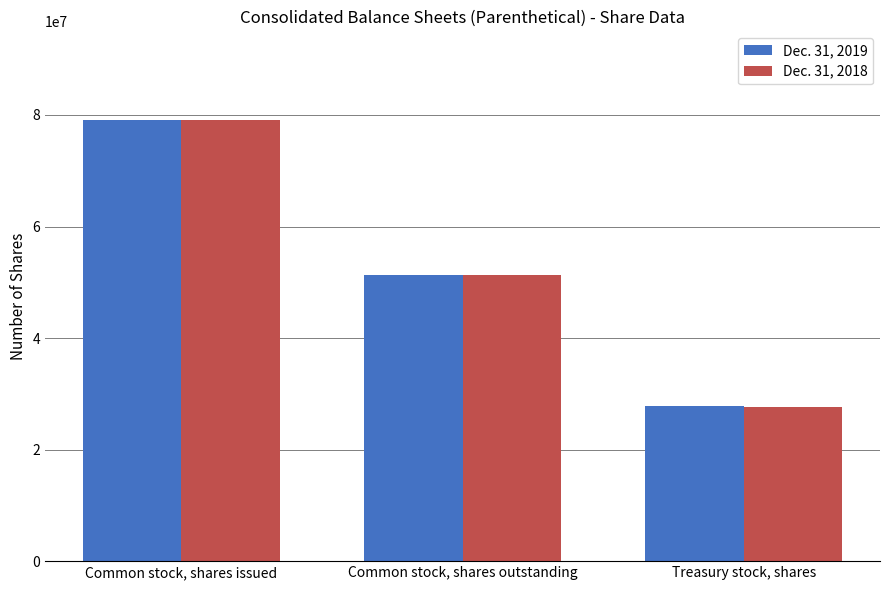

What is the greatest value displayed?

79147135